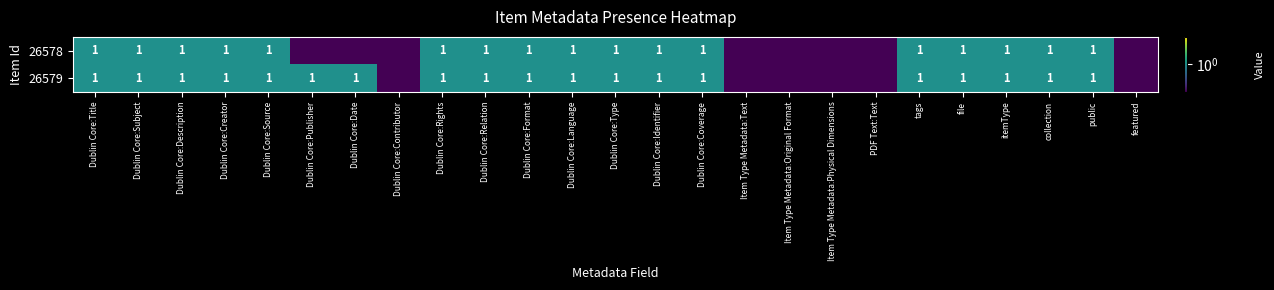

What is the sum of the 26579 values at collection and Dublin Core:Title?

2.0